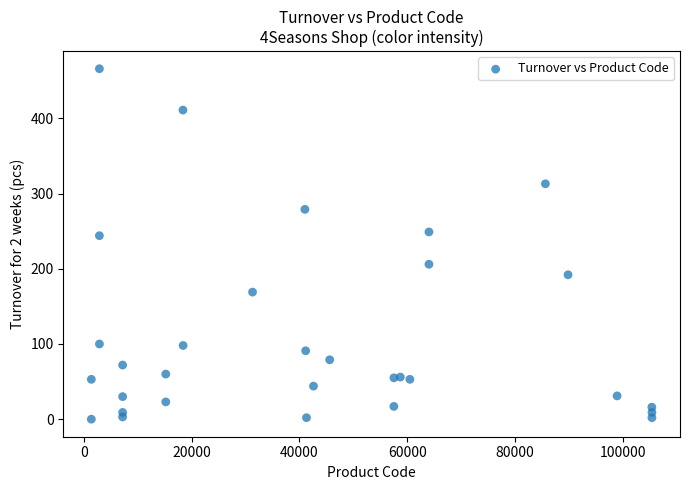

What is the range of X values (max minus min)?

103952